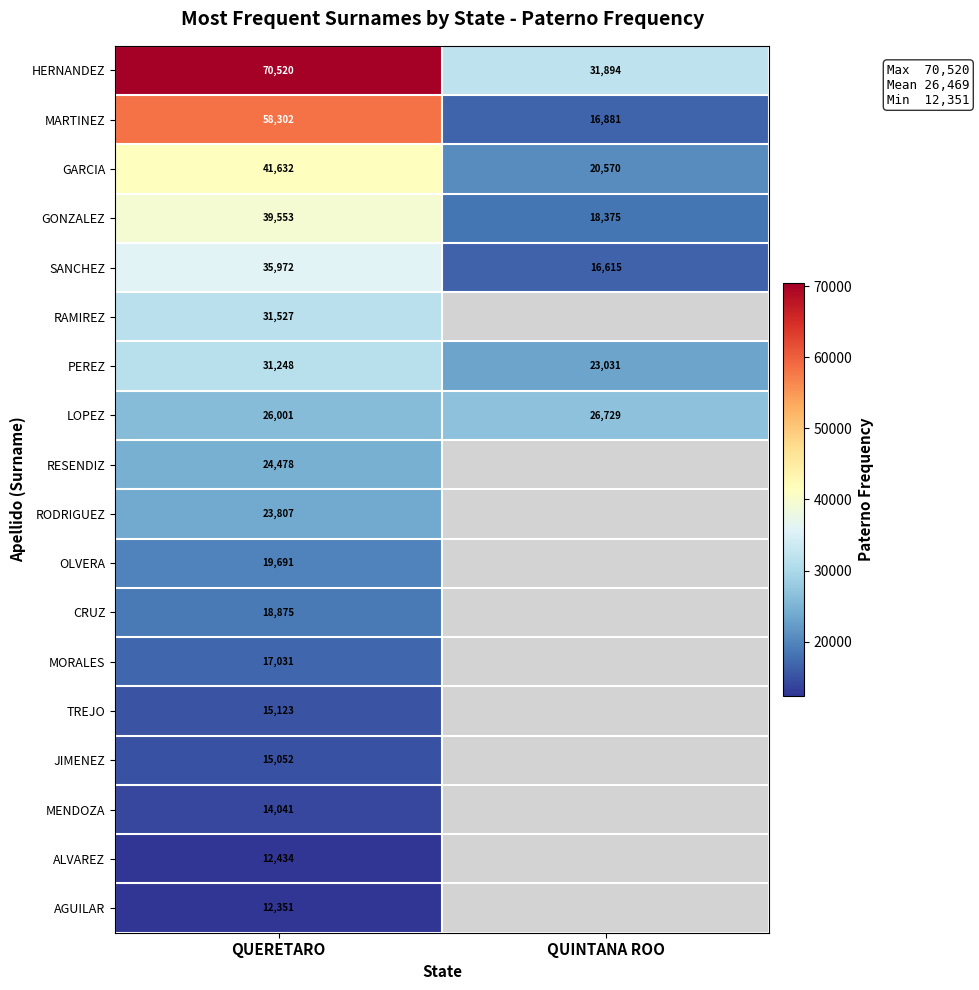

What is the sum of the GONZALEZ values at QUINTANA ROO and QUERETARO?

57928